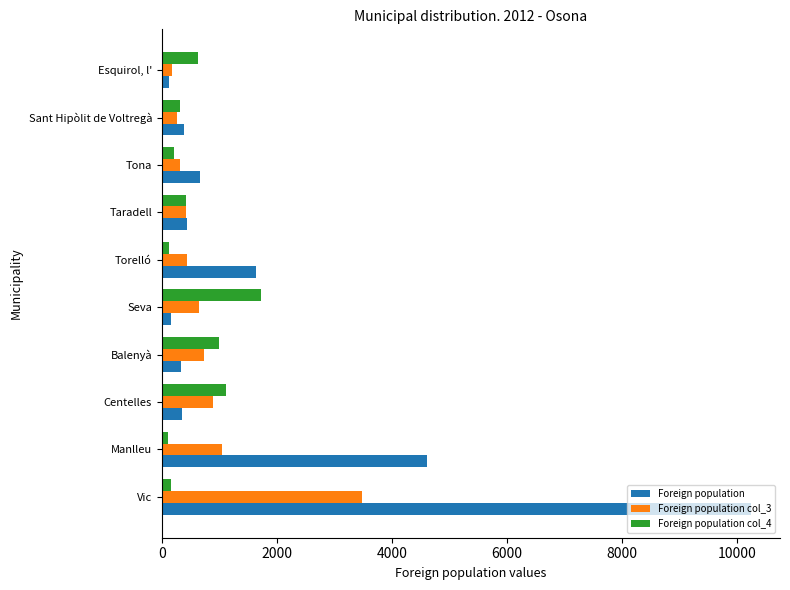

Which category has the highest value across all series?

Vic